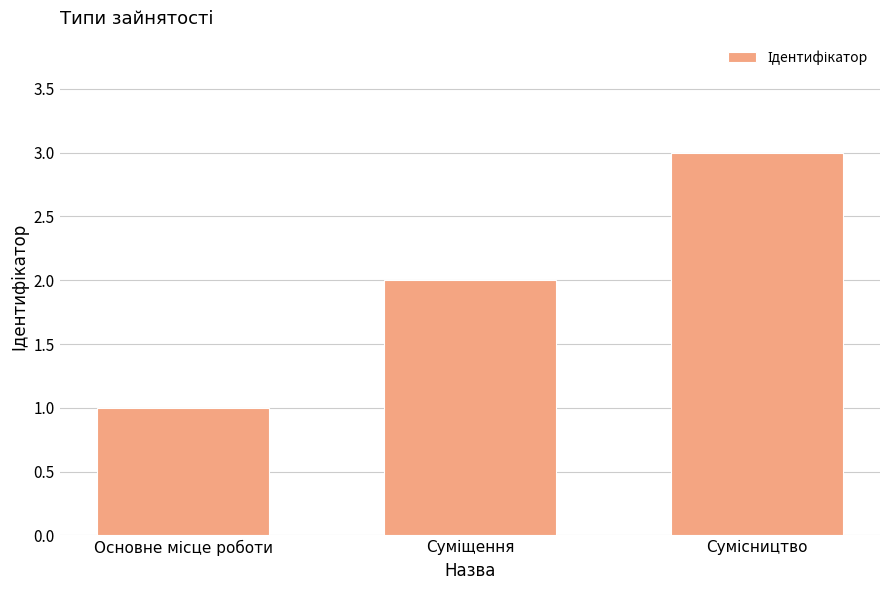

What is the greatest value displayed?

3